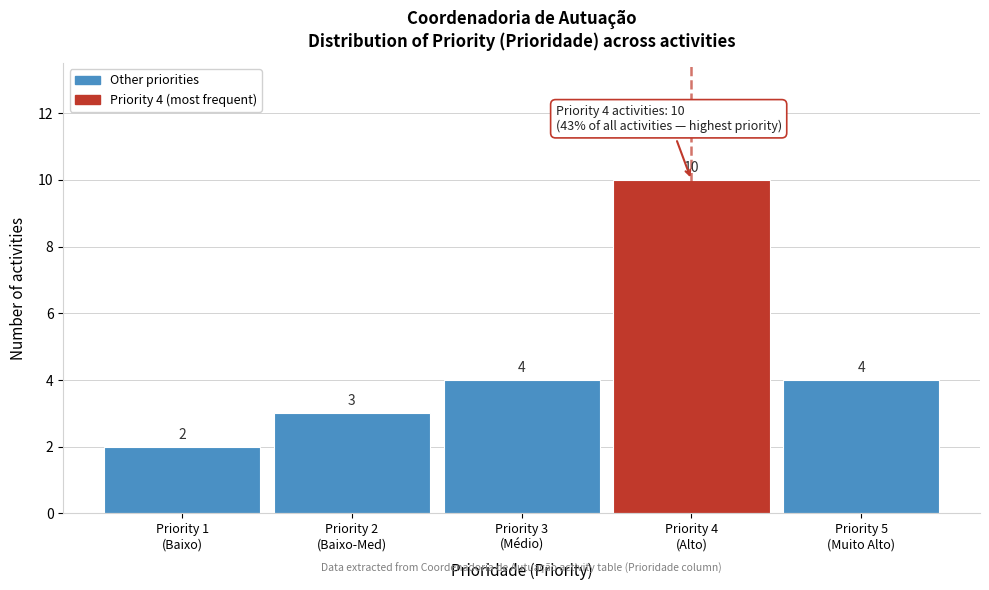

Reading left to right, extract all data points from this chart.

2	3	4	10	4